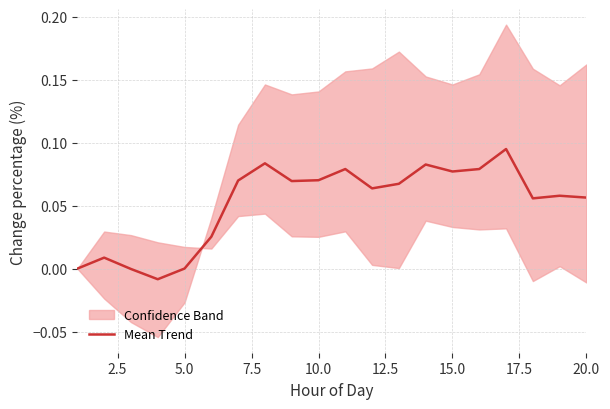

How many lines are shown in the chart?

1